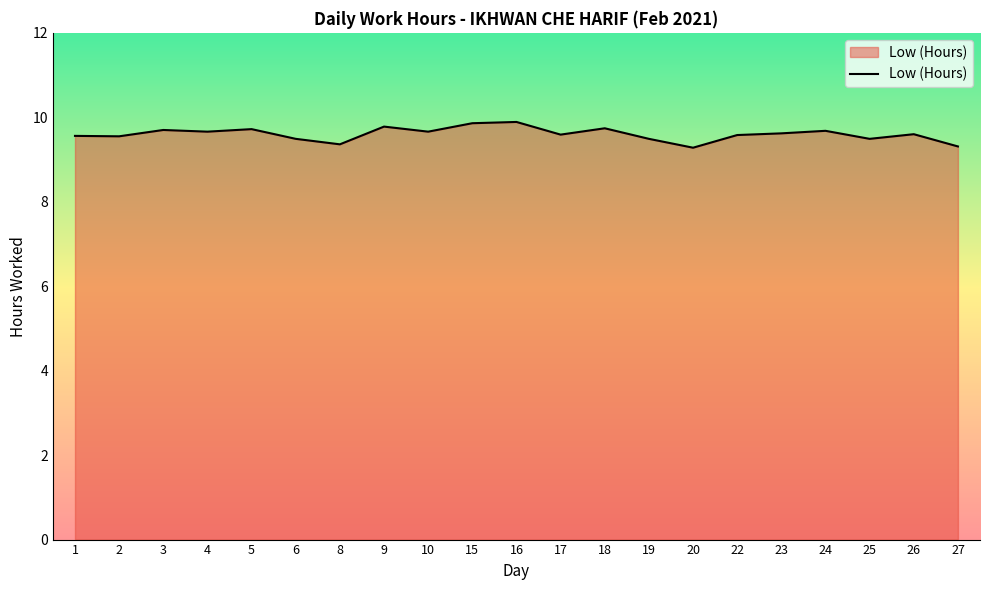

Does the chart have visible grid lines?

No